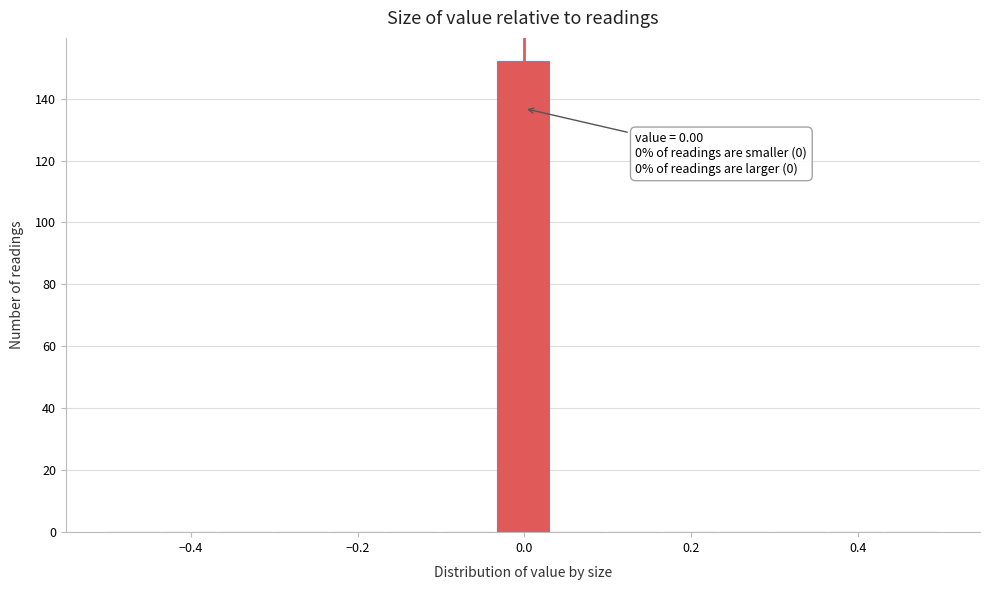

Around what value on the x-axis is the tallest bar? Give the approximate position of its centre, as read against the axis.

0.00